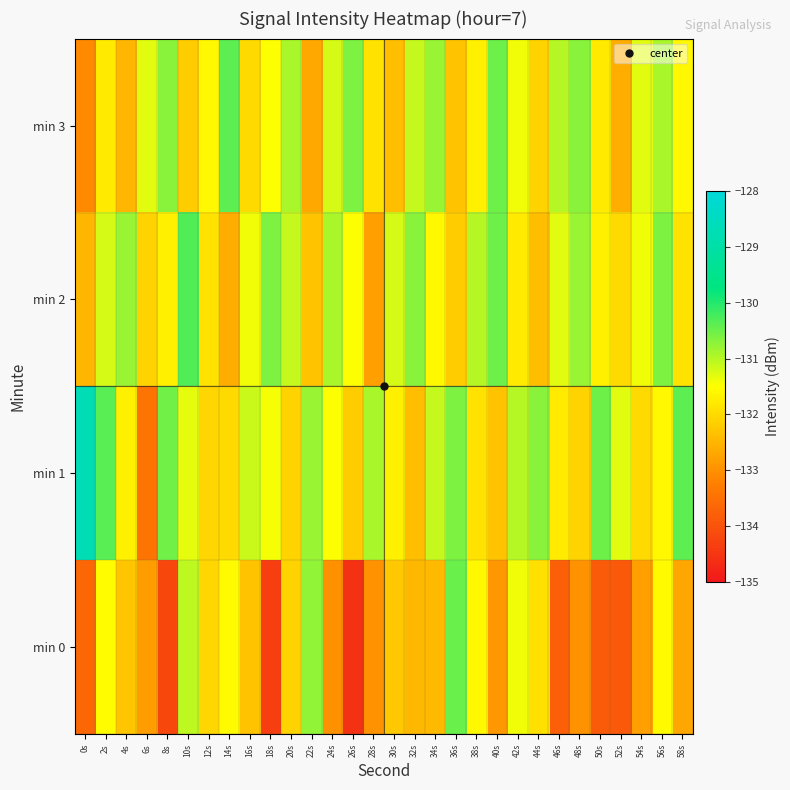

Reading left to right, transcribe all the data shown in this chart.

min 0: 0s=-133.6	2s=-131.5	4s=-132.3	6s=-132.9	8s=-134.2	10s=-131.0	12s=-132.1	14s=-131.6	16s=-132.3	18s=-134.4	20s=-132.1	22s=-130.8	24s=-133.0	26s=-134.6	28s=-133.0	30s=-132.2	32s=-132.5	34s=-132.4	36s=-130.5	38s=-131.6	40s=-132.9	42s=-131.4	44s=-131.9	46s=-133.8	48s=-133.0	50s=-133.9	52s=-133.9	54s=-132.8	56s=-131.6	58s=-132.7
min 1: 0s=-128.7	2s=-130.4	4s=-131.7	6s=-133.4	8s=-130.5	10s=-131.3	12s=-132.1	14s=-132.0	16s=-131.1	18s=-131.4	20s=-132.1	22s=-130.8	24s=-131.5	26s=-132.2	28s=-130.9	30s=-131.7	32s=-132.4	34s=-131.1	36s=-130.6	38s=-131.9	40s=-132.3	42s=-131.0	44s=-130.7	46s=-131.8	48s=-132.1	50s=-130.5	52s=-131.3	54s=-132.0	56s=-131.6	58s=-130.4
min 2: 0s=-132.5	2s=-131.2	4s=-130.8	6s=-132.1	8s=-131.7	10s=-130.3	12s=-131.9	14s=-132.6	16s=-131.4	18s=-130.6	20s=-131.1	22s=-132.3	24s=-130.9	26s=-131.5	28s=-132.8	30s=-131.2	32s=-130.7	34s=-131.6	36s=-132.2	38s=-131.0	40s=-130.5	42s=-131.8	44s=-132.4	46s=-131.3	48s=-130.8	50s=-131.7	52s=-132.0	54s=-131.4	56s=-130.6	58s=-131.9
min 3: 0s=-133.1	2s=-131.8	4s=-132.5	6s=-131.3	8s=-130.7	10s=-132.2	12s=-131.6	14s=-130.4	16s=-132.0	18s=-131.5	20s=-130.9	22s=-132.7	24s=-131.2	26s=-130.6	28s=-131.9	30s=-132.4	32s=-131.1	34s=-130.8	36s=-132.3	38s=-131.7	40s=-130.5	42s=-131.4	44s=-132.1	46s=-131.0	48s=-130.7	50s=-131.8	52s=-132.6	54s=-131.3	56s=-130.9	58s=-131.6